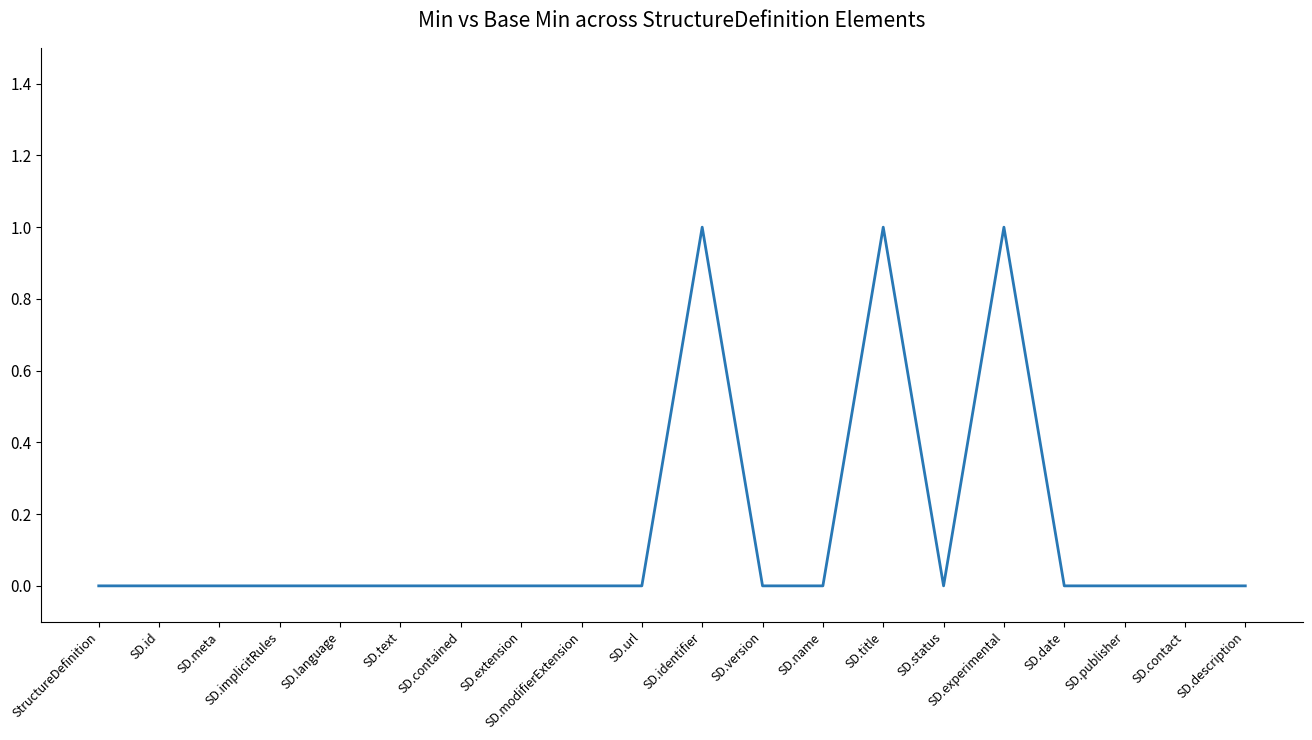

What is the change in value from StructureDefinition to SD.experimental?

+1